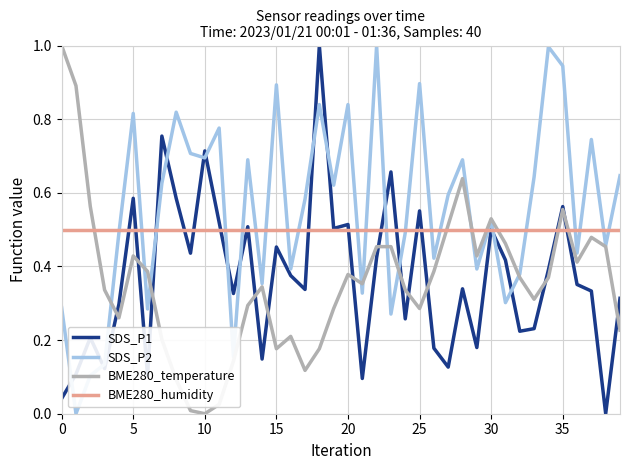

Which series ends up on top after the final intersection of BME280_temperature and BME280_humidity?

BME280_humidity